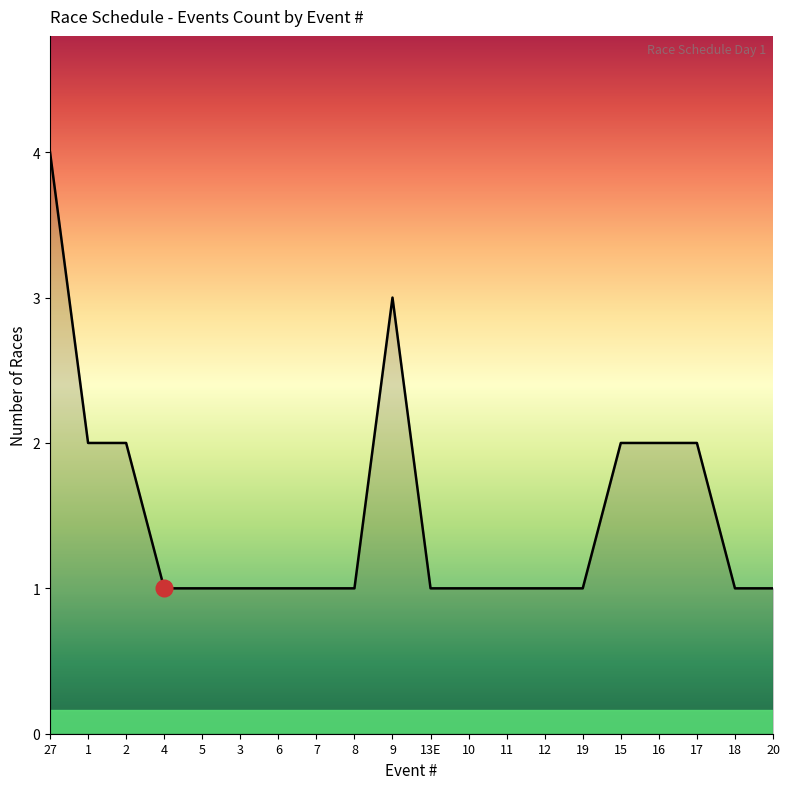

What position from the left is 7?

8